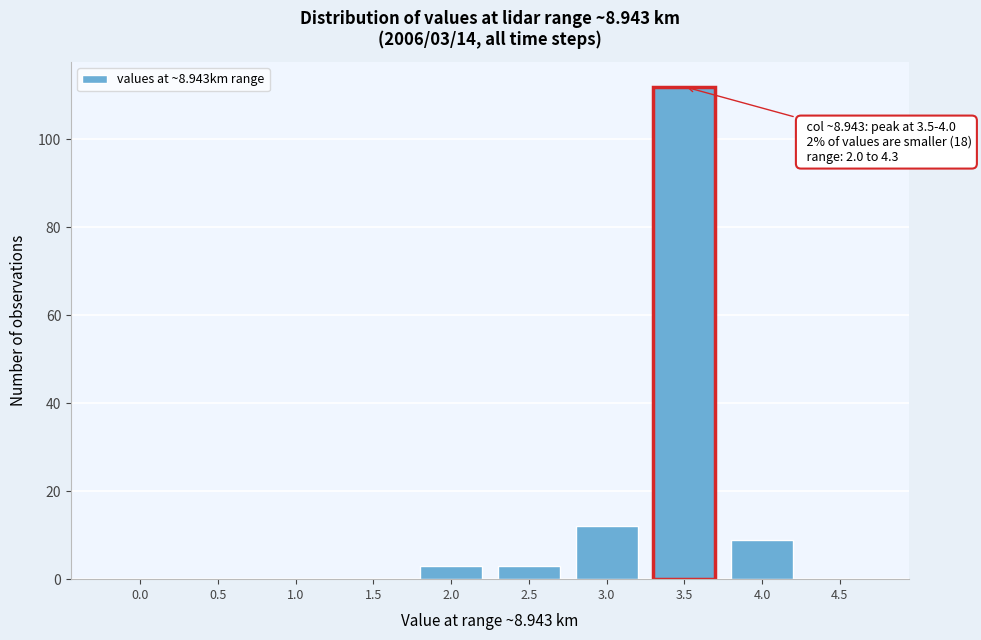

Reading right to left, list all the values displayed in this chart.

4.5=0	4.0=9	3.5=112	3.0=12	2.5=3	2.0=3	1.5=0	1.0=0	0.5=0	0.0=0